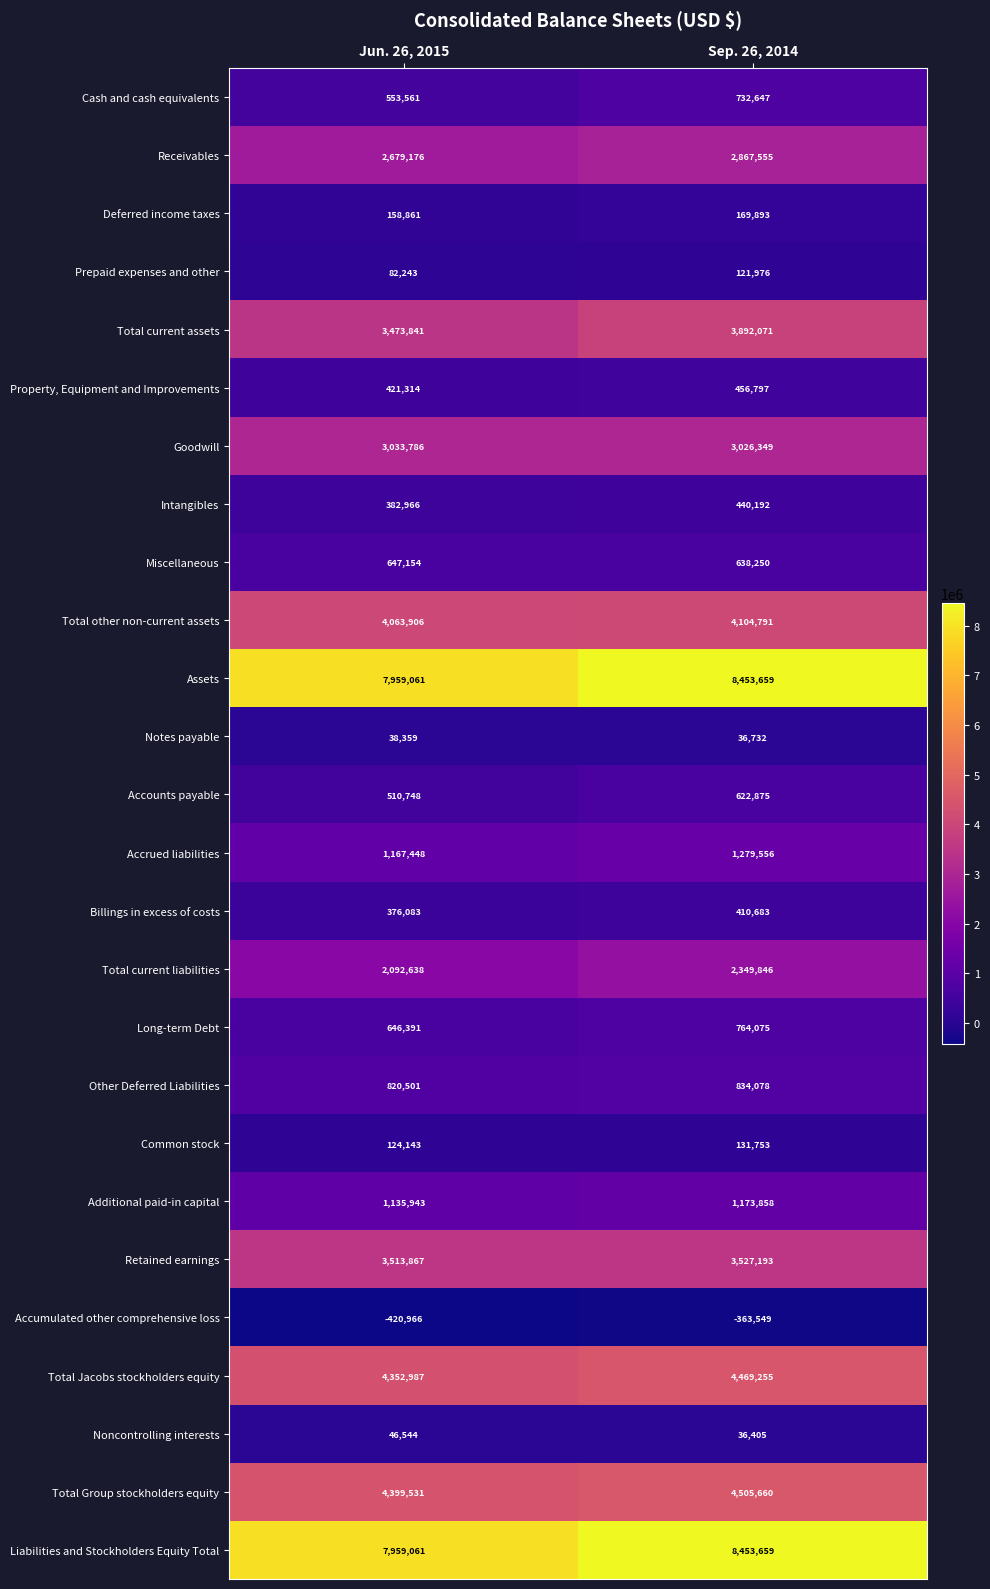

What is the difference between the highest and lowest values at Sep. 26, 2014?

8817208